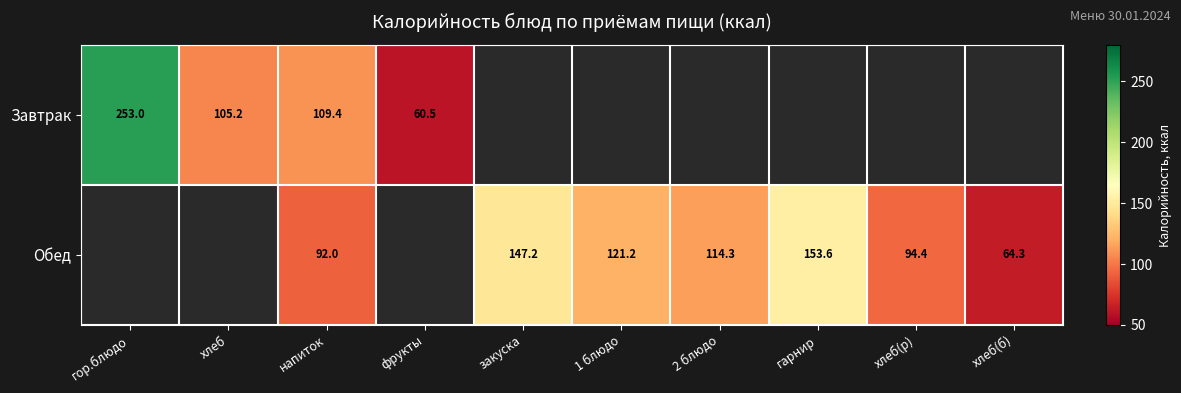

At how many categories does at least one series exceed 72?

8